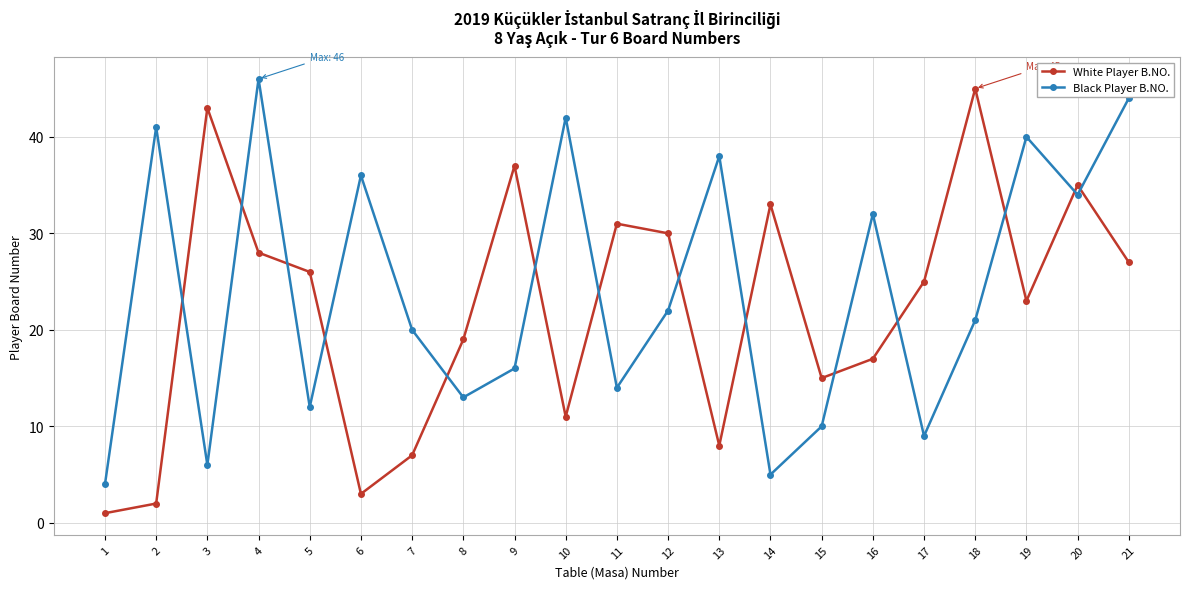

Between 2 and 11, which series saw the biggest shift?

White Player B.NO.